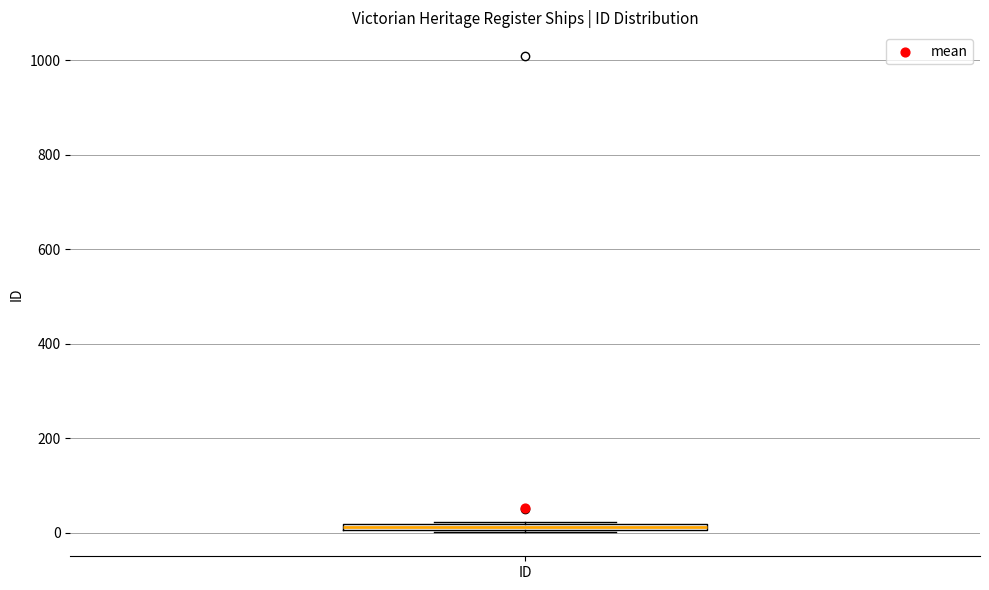

Where is the lower edge of the box for ID on the y-axis? The values are not printed on the chart, so give them approximately, as read against the axis.

0